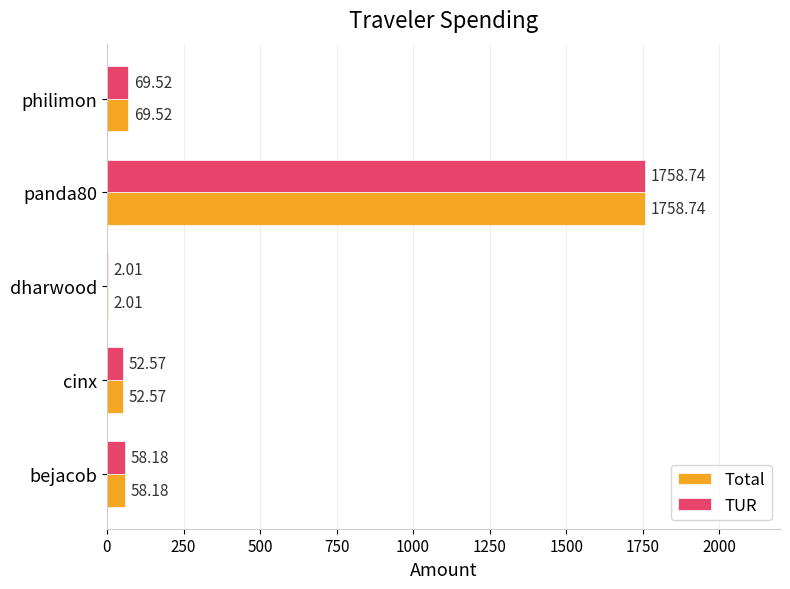

What is the maximum value for Total?

1758.7